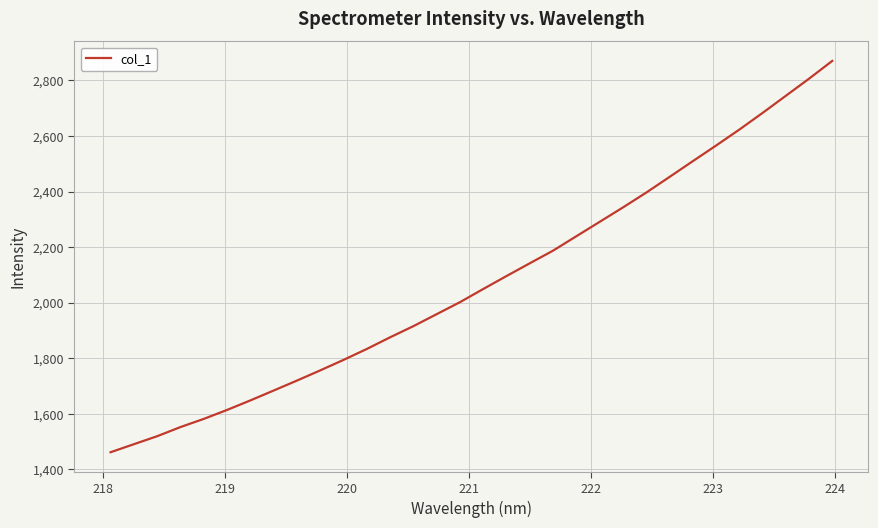

What is the smallest value displayed?

1461.9